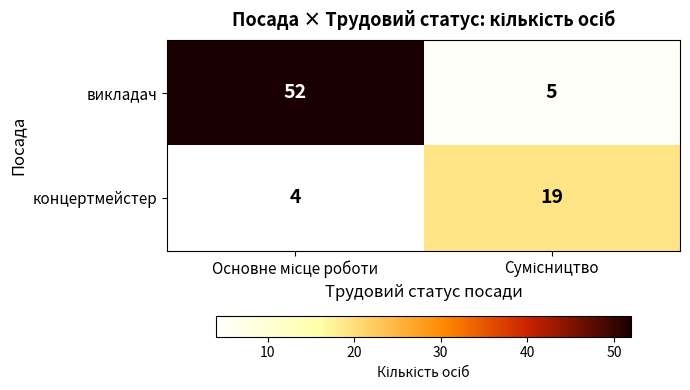

List the series in order of their peak value, highest first.

викладач, концертмейстер